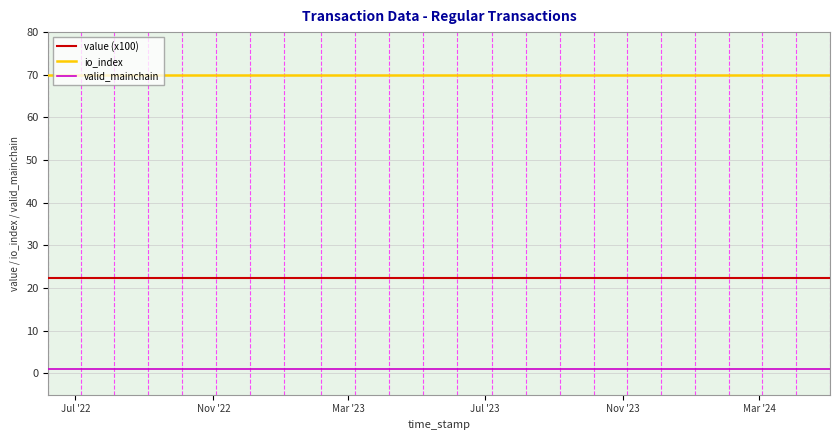

Rank the series by their maximum value, from highest to lowest.

io_index, value (x100), valid_mainchain